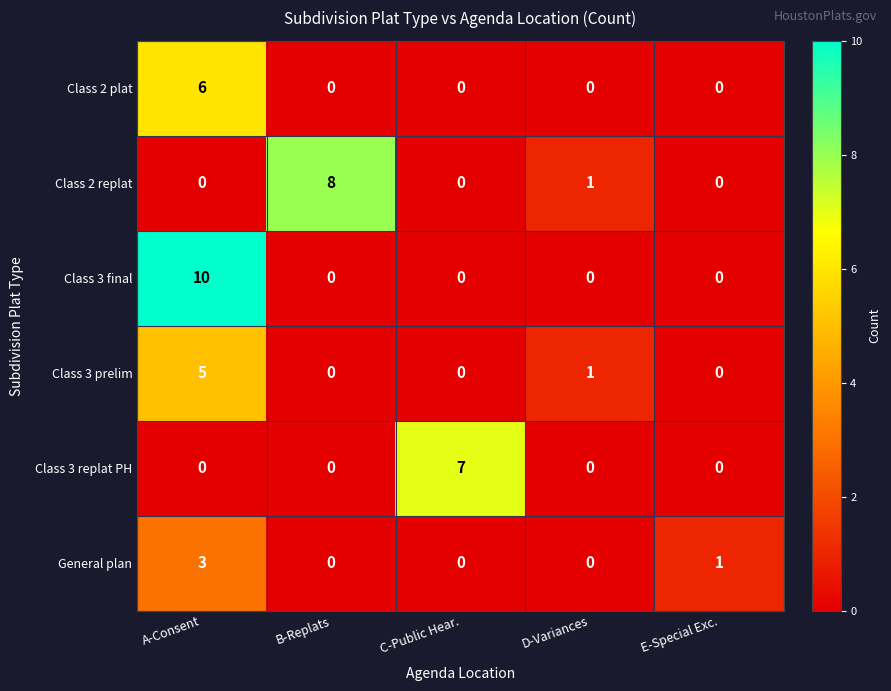

True or false: General plan has a value of 1 at D-Variances.

False